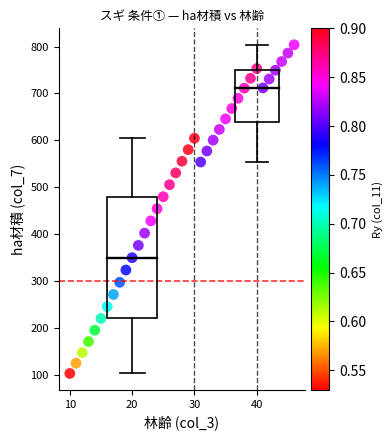

What is the range of Y values (max minus min)?

701.6